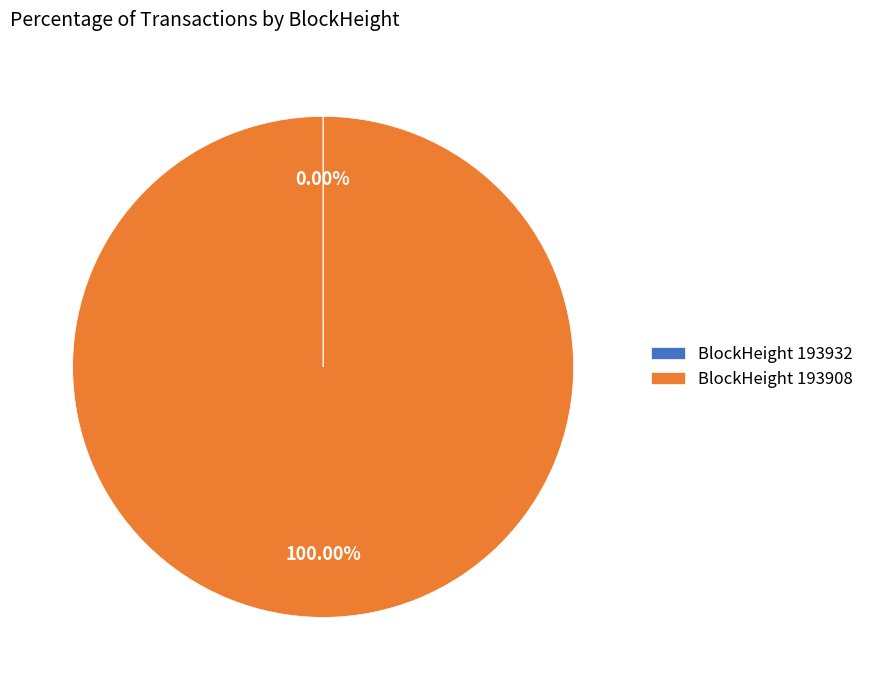

Is BlockHeight 193908 the majority of the pie?

Yes